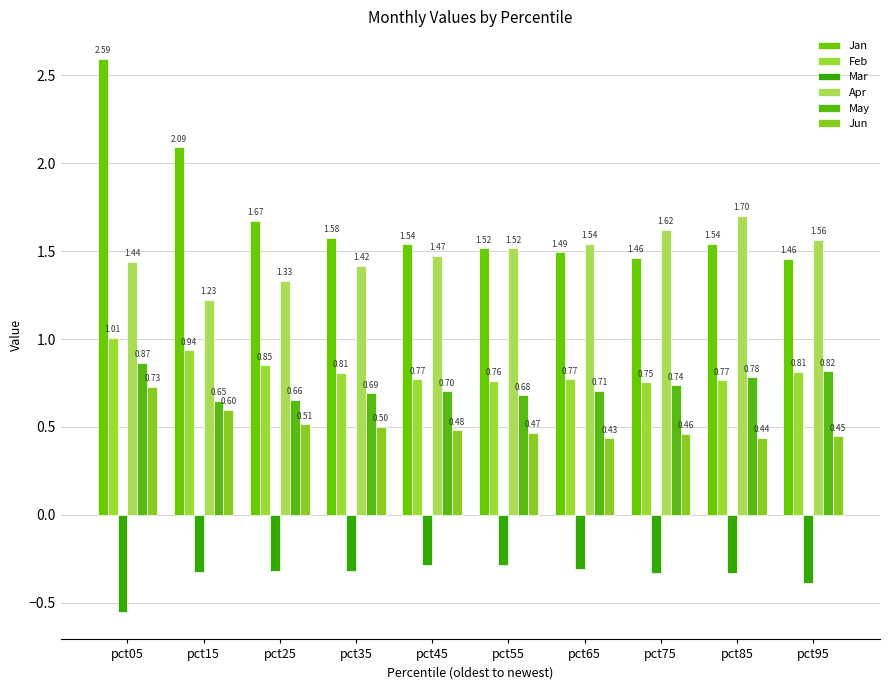

What is the highest value of the Apr series?

1.7